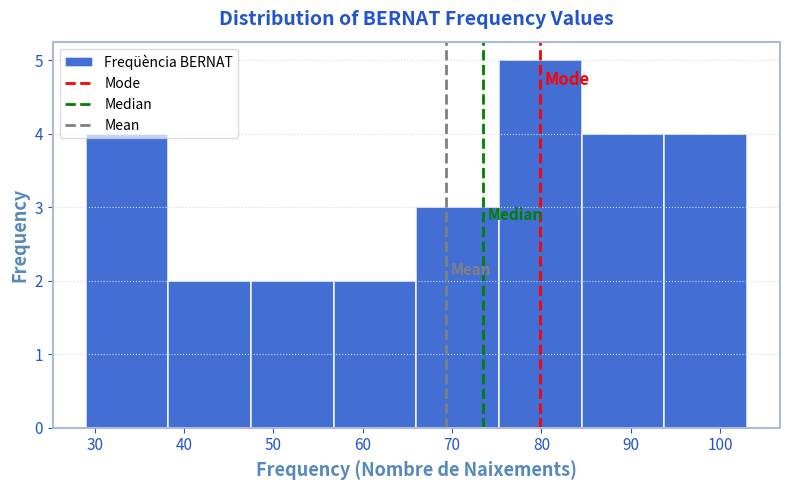

How tall is the bar that spans 57 to 66 on the x-axis? Neither the bar edges nor the heights are printed on the chart, so give them approximately, as read against the axes.

2